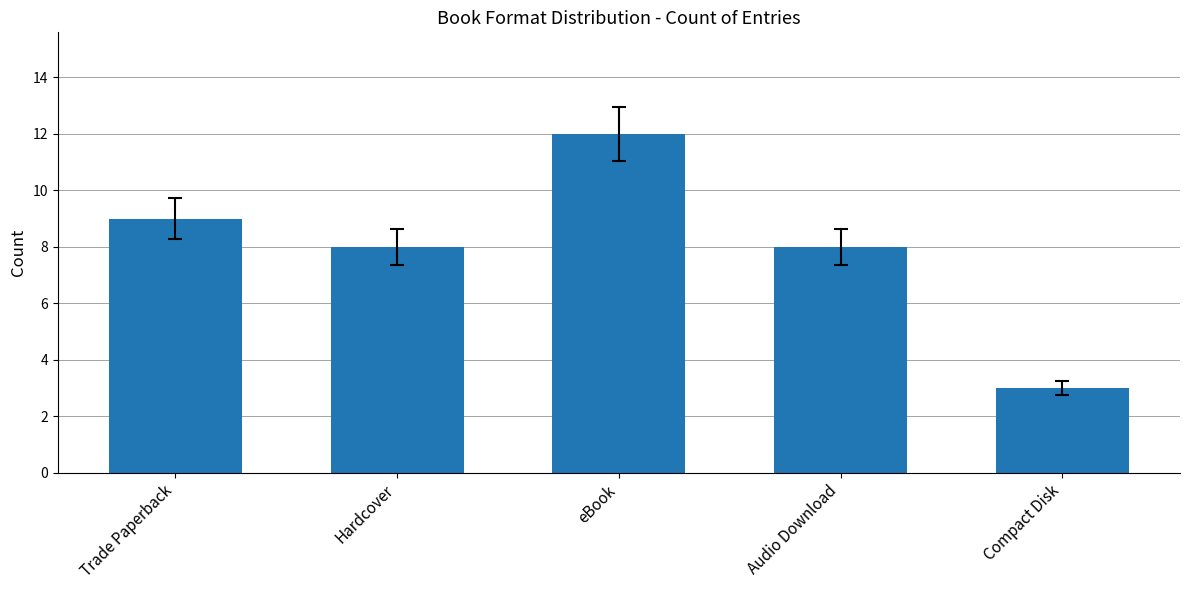

What is the greatest value displayed?

12